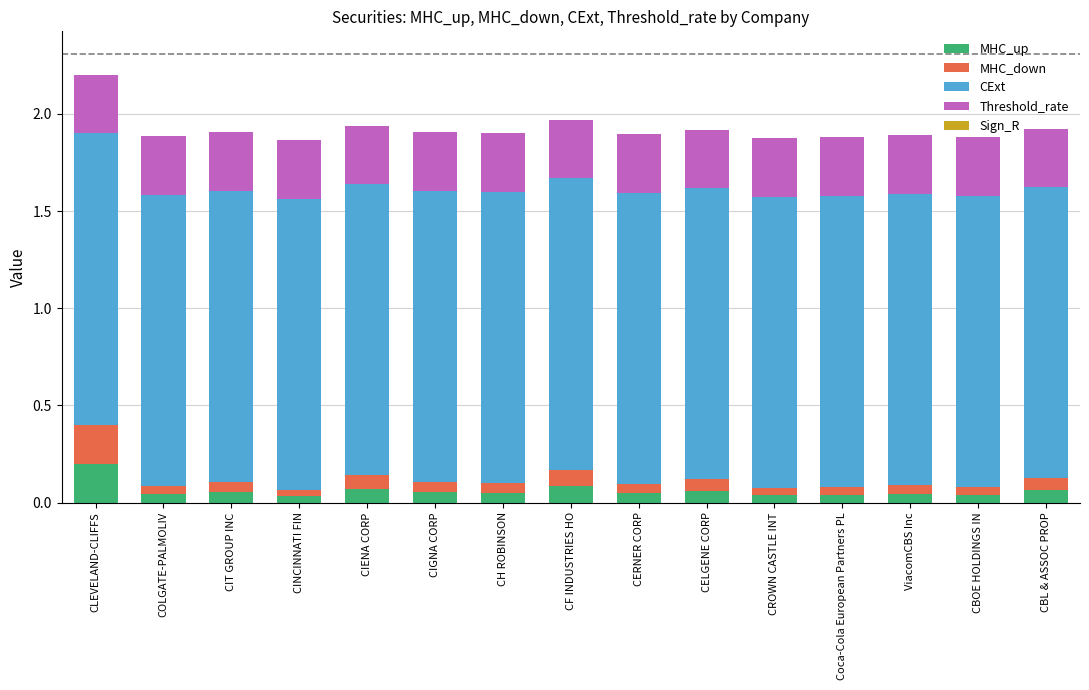

At which category is the sum across all series the highest?

CLEVELAND-CLIFFS